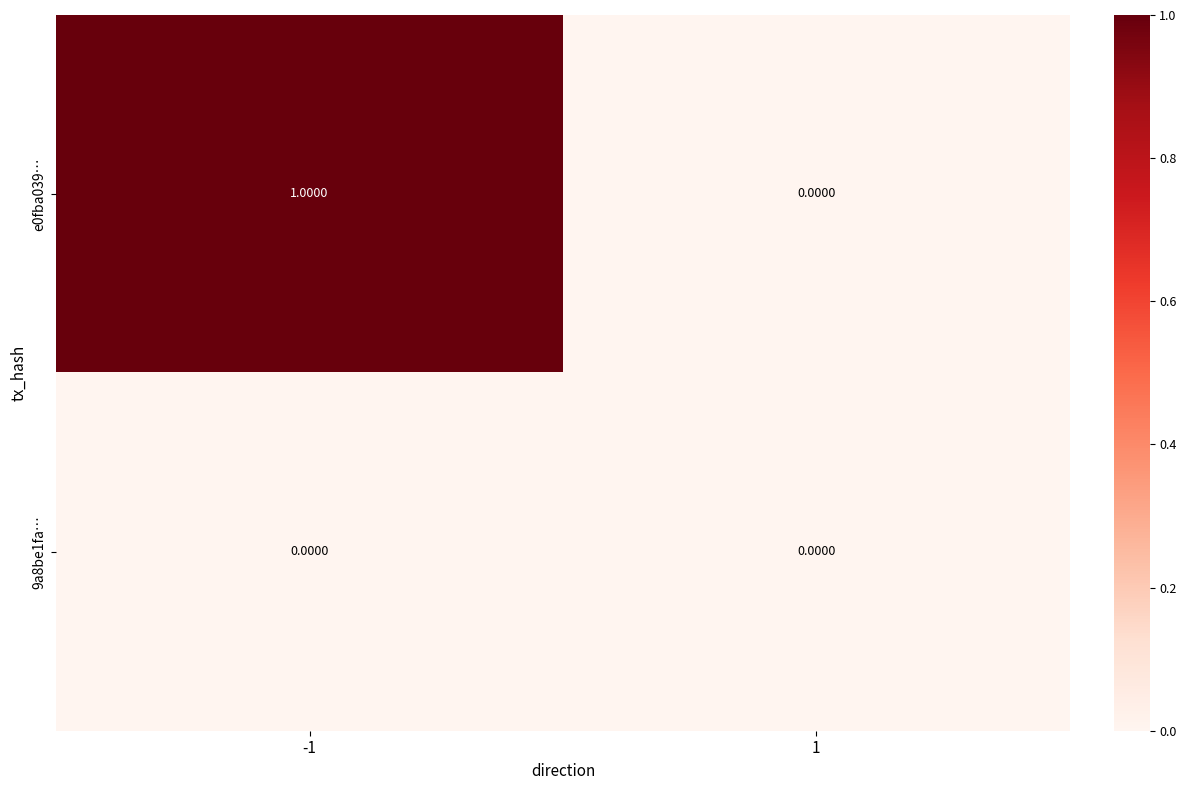

At -1, list the series in order from smallest to largest.

9a8be1fa…, e0fba039…